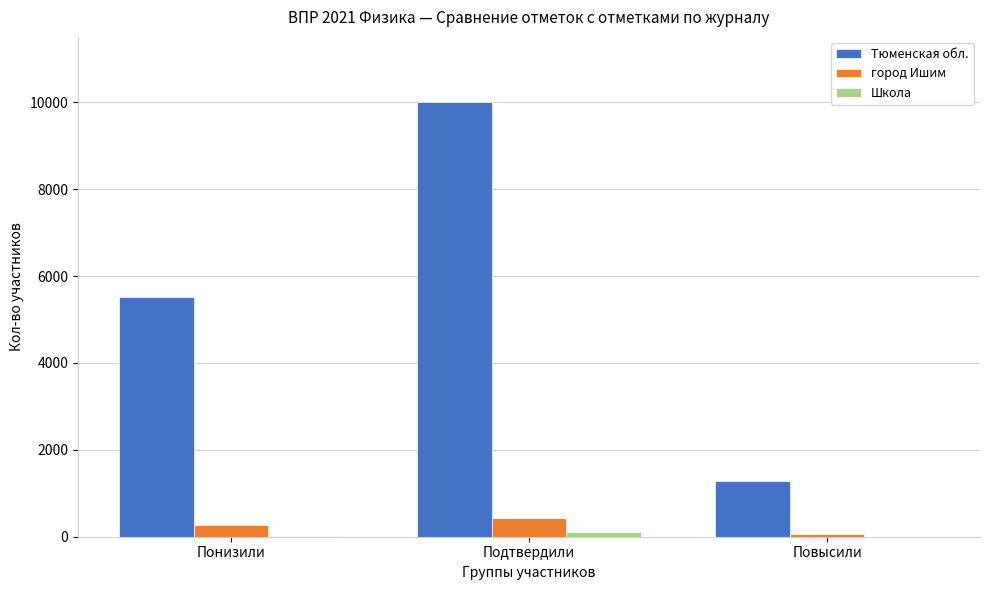

Where is Тюменская обл. nearest to the value 5645?

Понизили